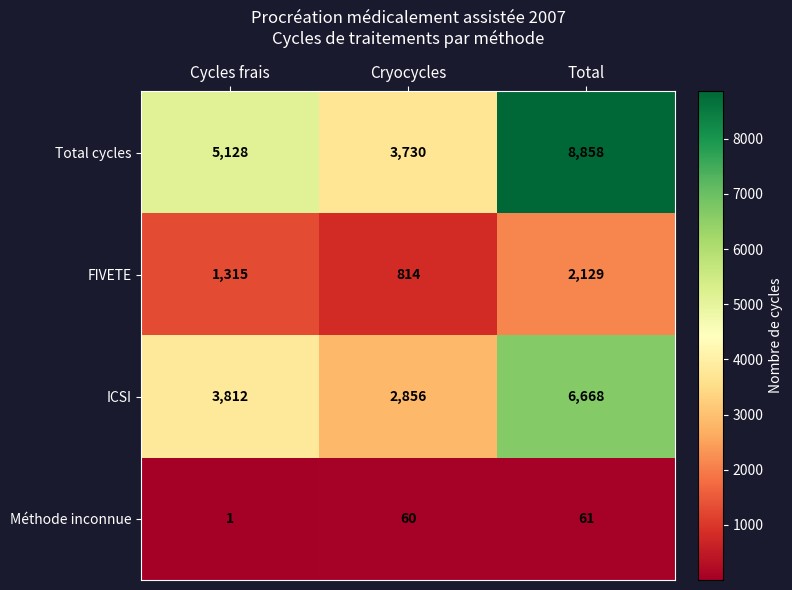

How many FIVETE values are between 814 and 2129?

3